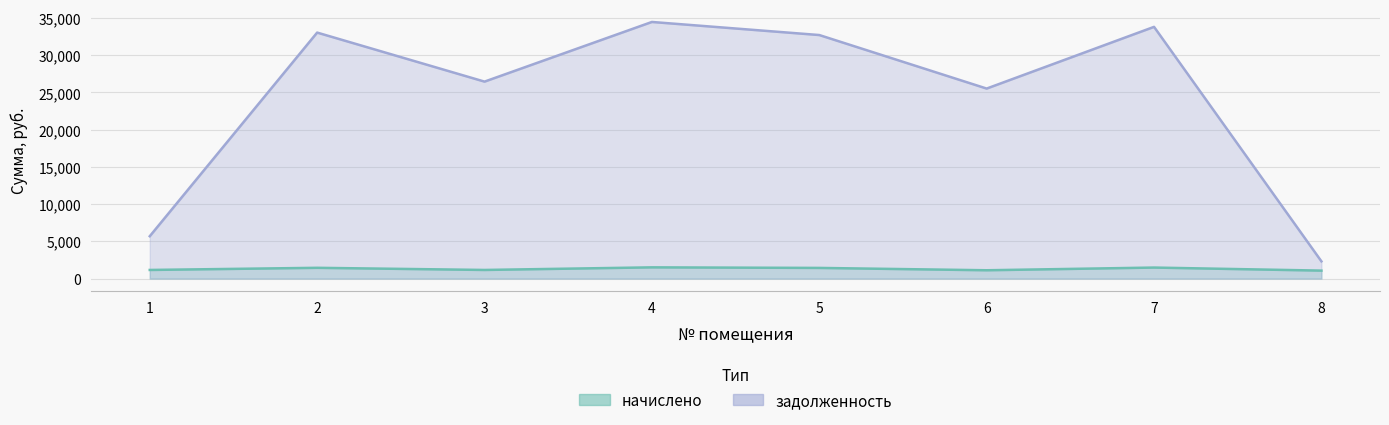

Read the начислено value at 7.

1478.4